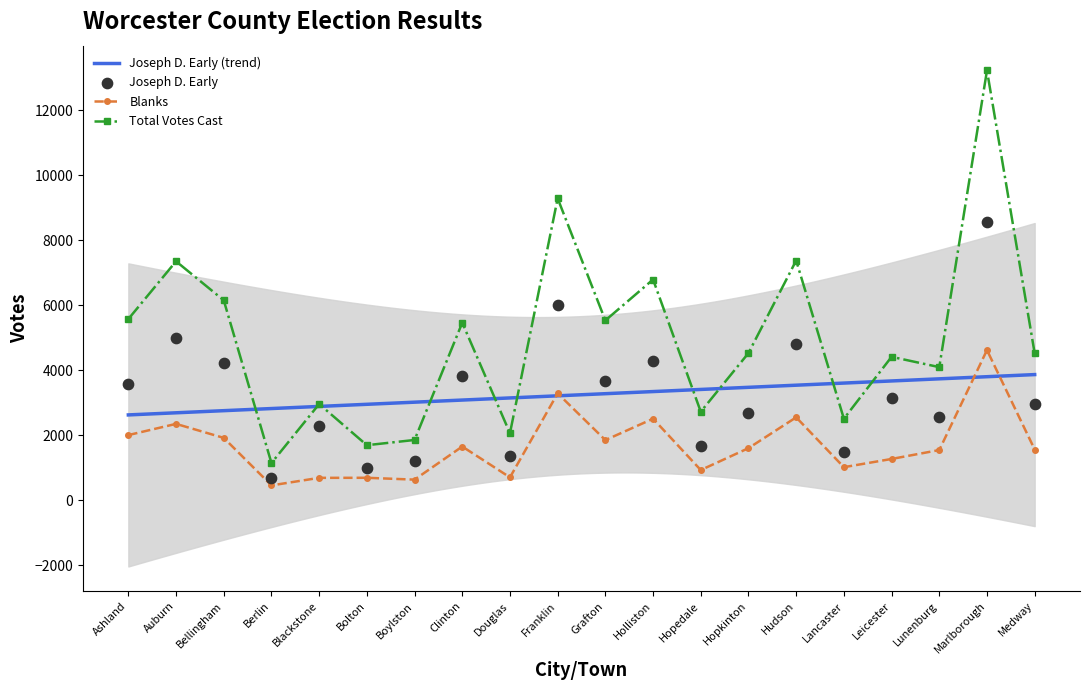

What are all the series names shown in the legend?

Joseph D. Early, Blanks, Total Votes Cast